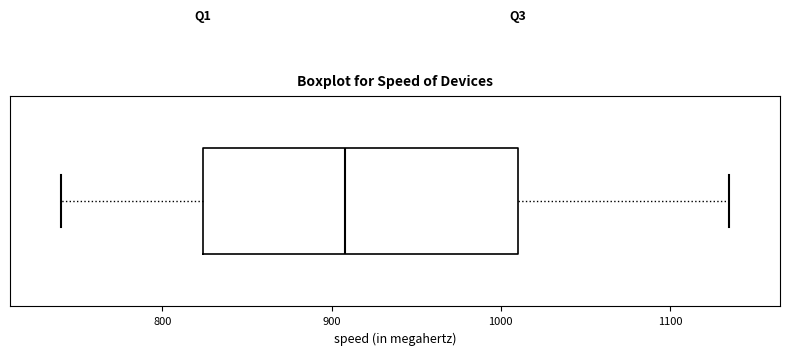

Where is the right edge of the box on the x-axis? The values are not printed on the chart, so give them approximately, as read against the axis.

1010